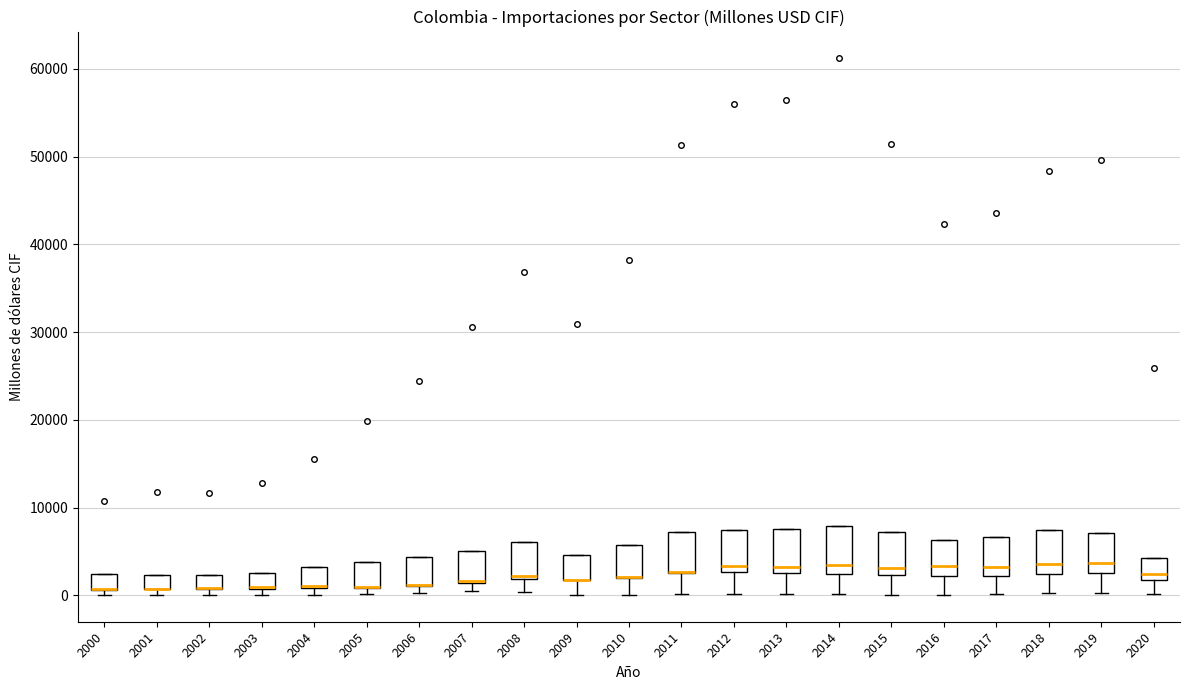

Where does the lower whisker of the box at x = 2017 end on the y-axis? The values are not printed on the chart, so give them approximately, as read against the axis.

0